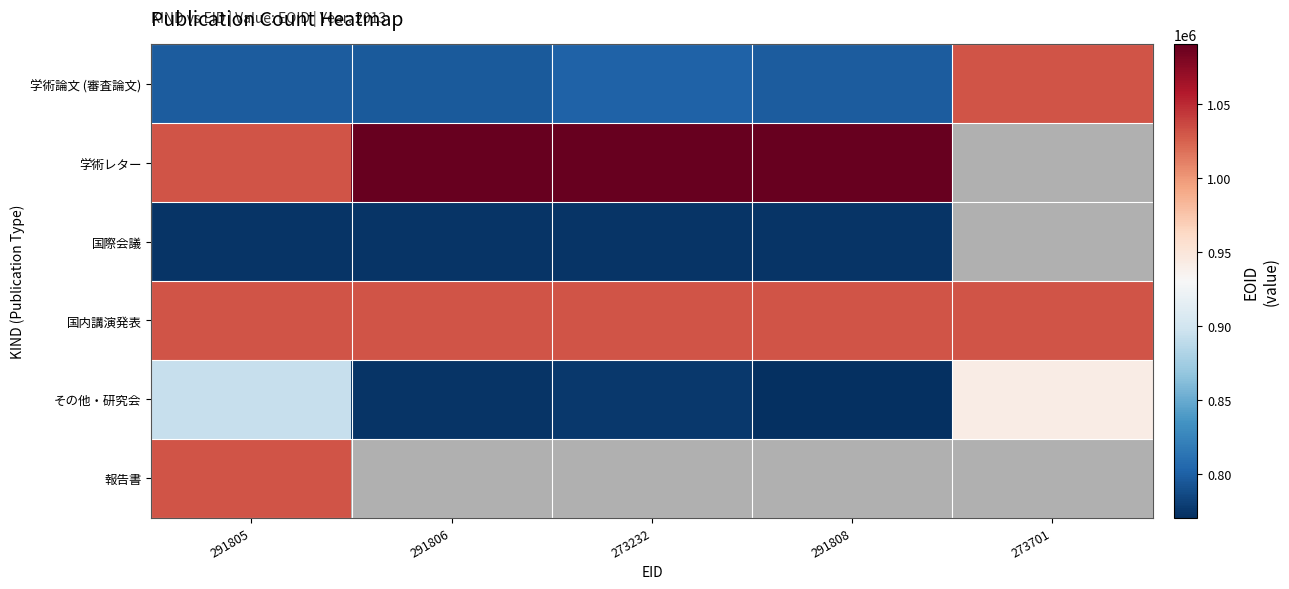

Which has a higher value, 291805 or 291808?

291808